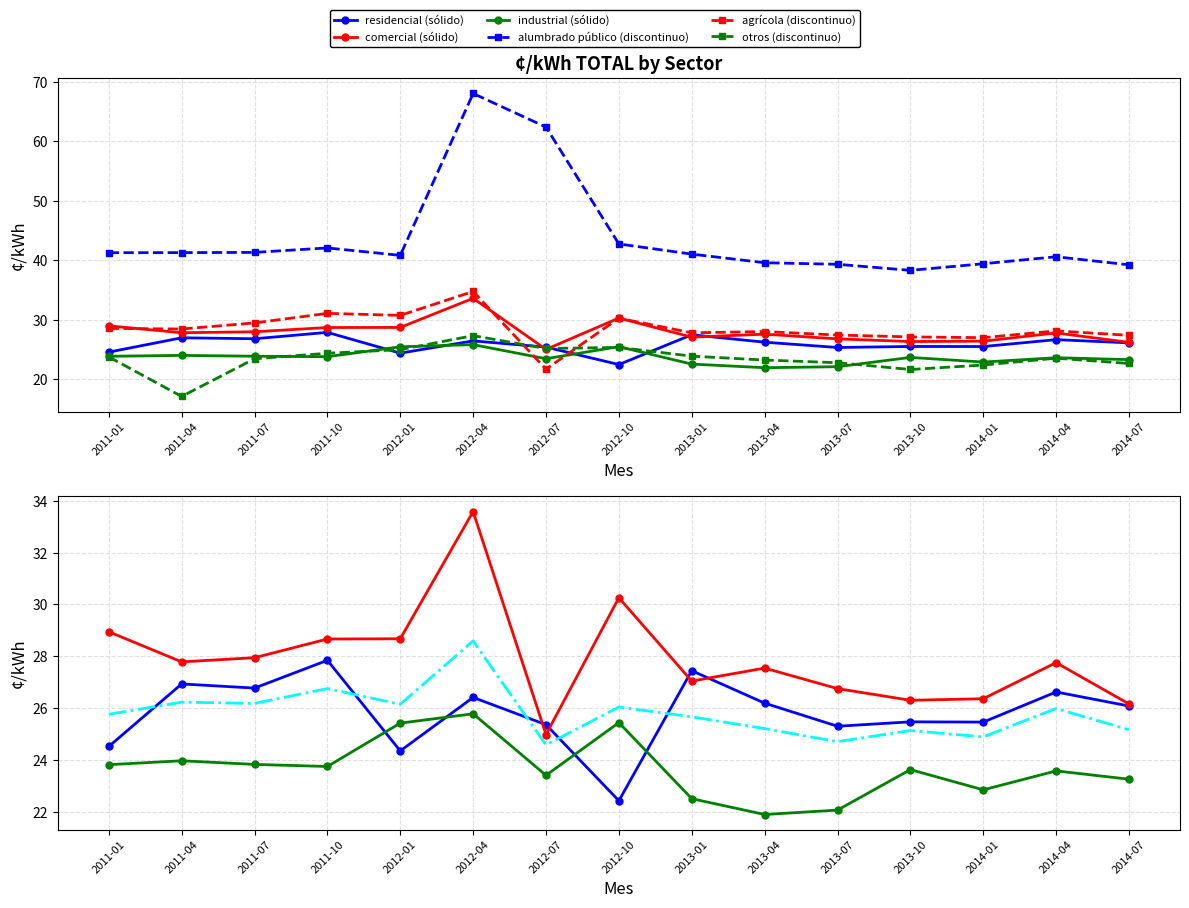

What is the difference between the maximum and minimum values in the otros series?

10.2